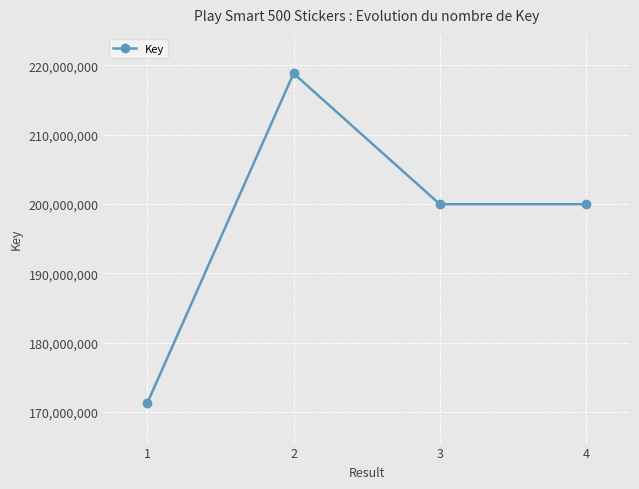

True or false: there are more than 0 points higher than both neighbors.

True